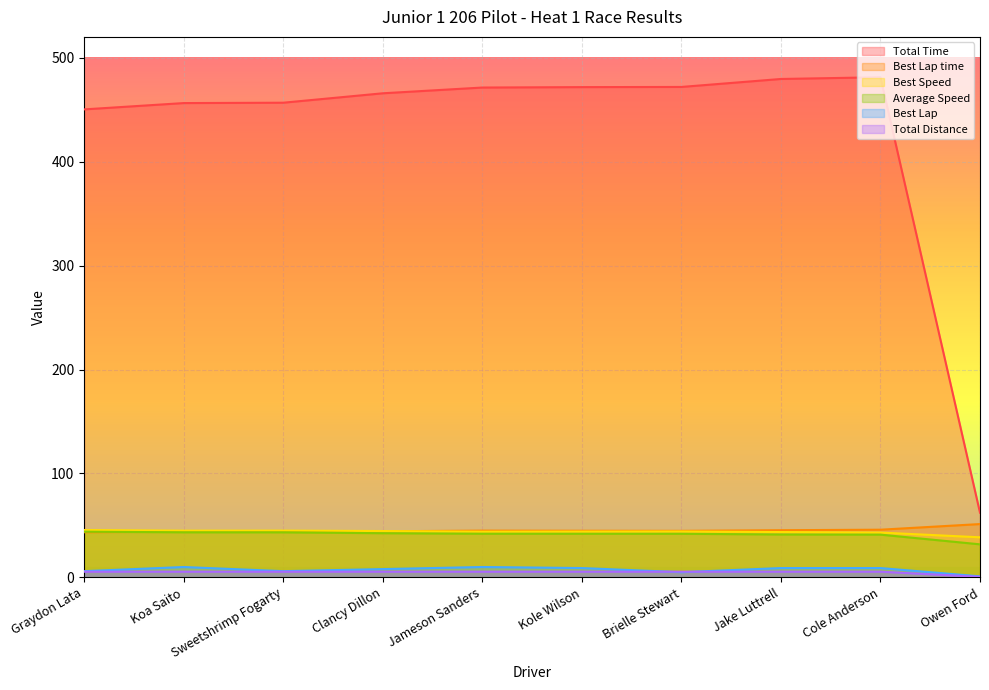

True or false: Best Lap and Best Lap time cross at least once.

False